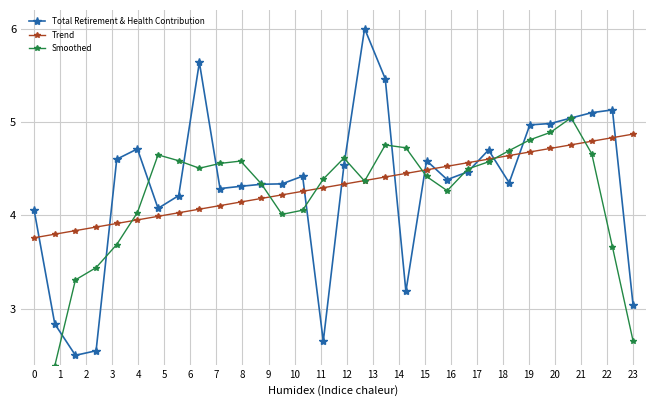

True or false: Total Retirement & Health Contribution and Trend intersect in this chart.

True